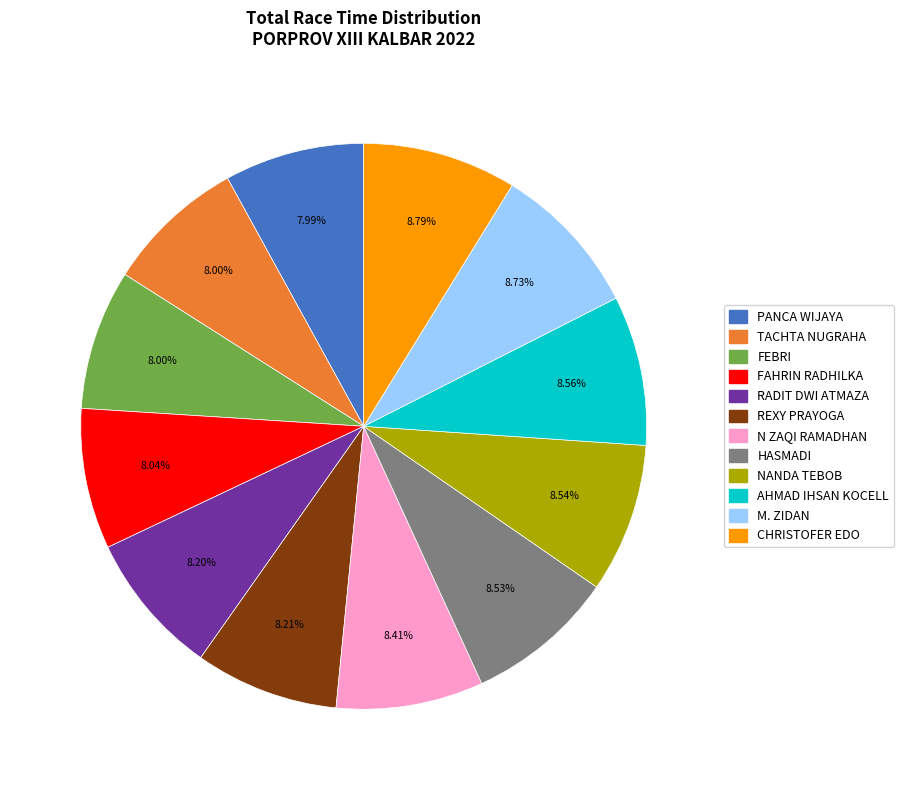

Does FEBRI account for over 50% of the chart?

No